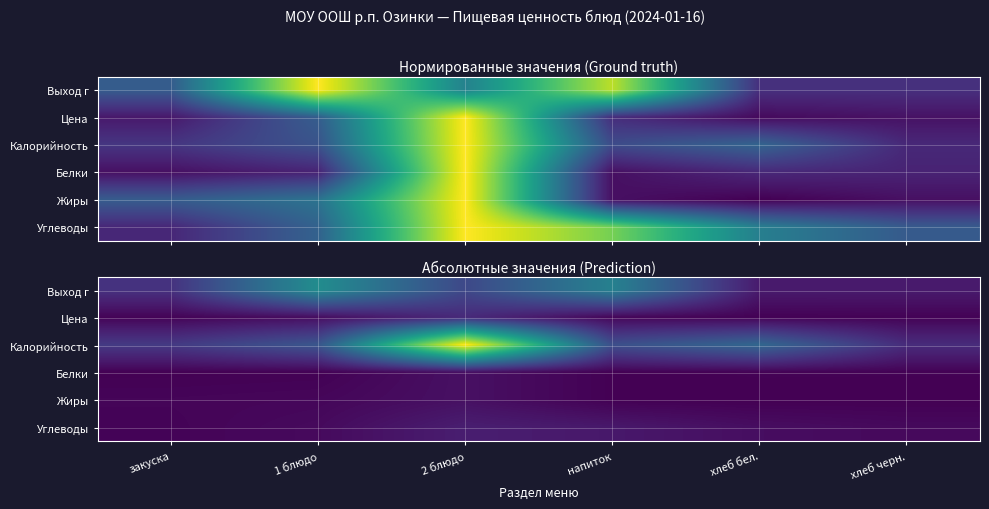

Rank the categories by Калорийность value from lowest to highest.

хлеб черн., закуска, напиток, 1 блюдо, хлеб бел., 2 блюдо